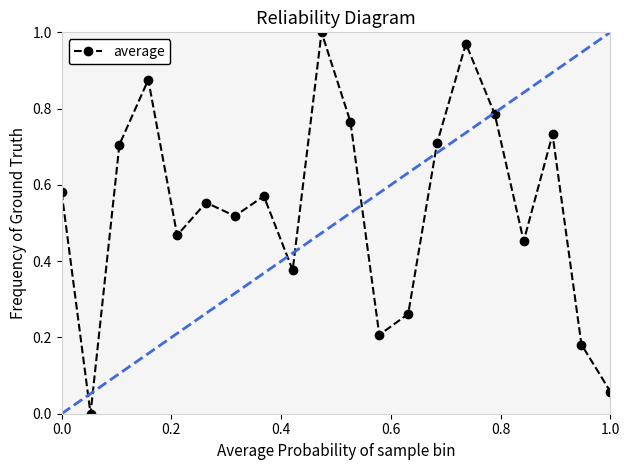

True or false: average has more than 0 interior local peaks.

True